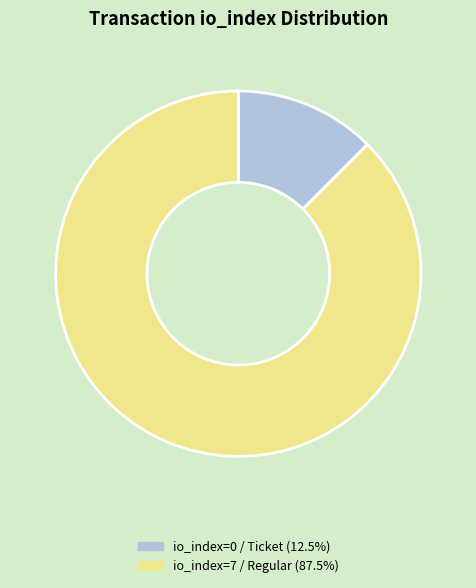

How many segments does this pie chart have?

2